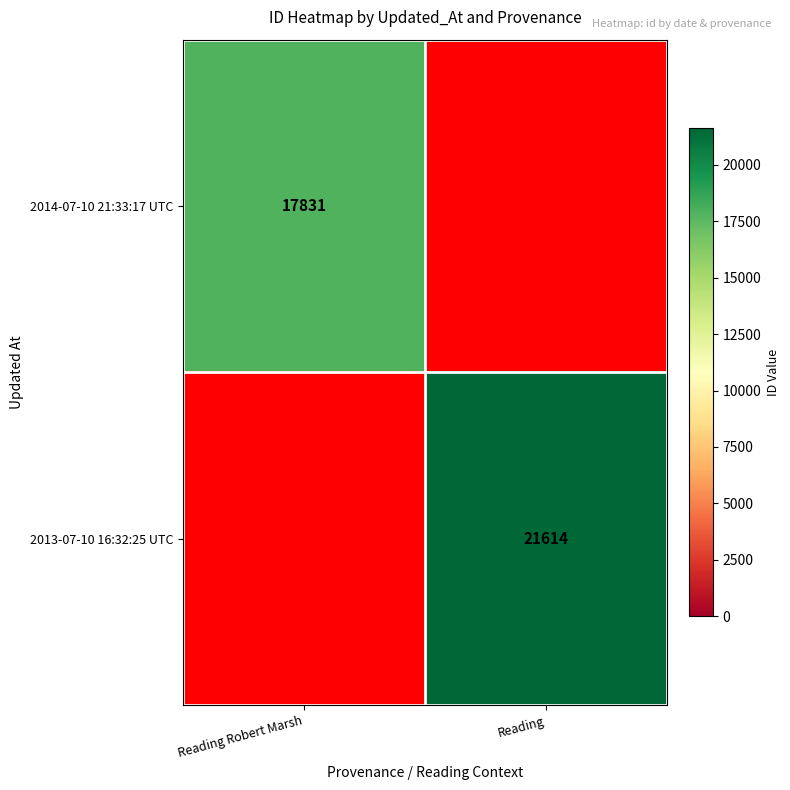

At how many categories does at least one series exceed 19513?

1